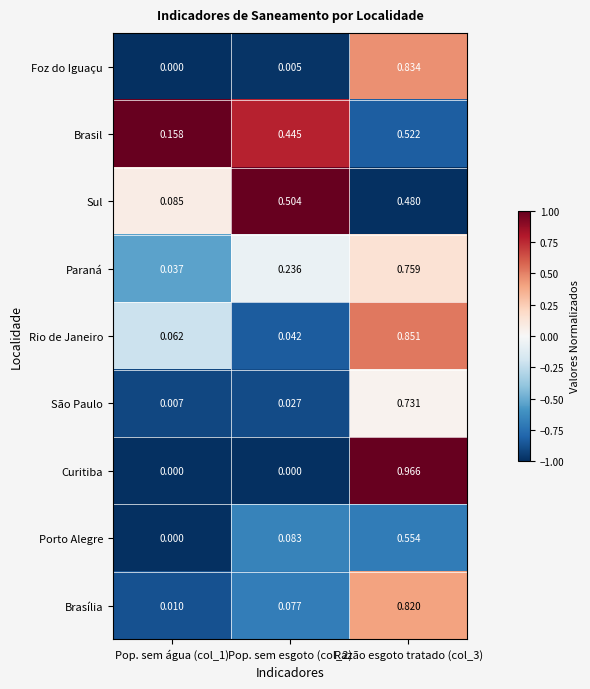

Which series has the largest total across all categories?

Brasil